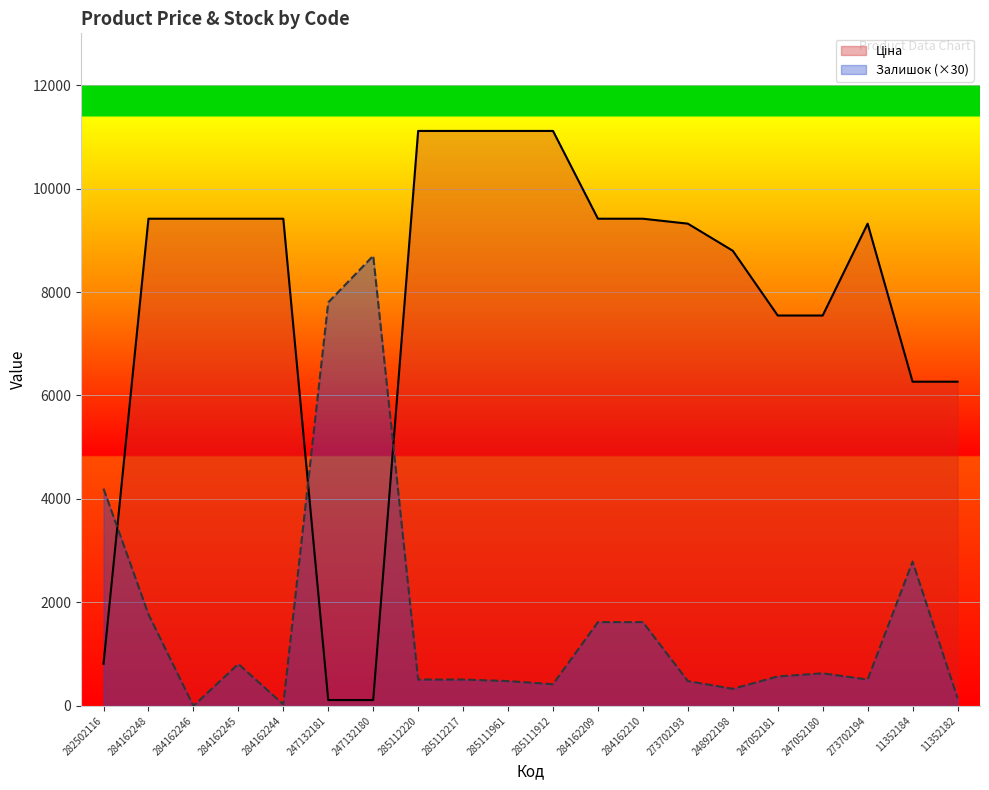

Between which two adjacent categories do Ціна and Залишок first intersect?

282502116 and 284162248